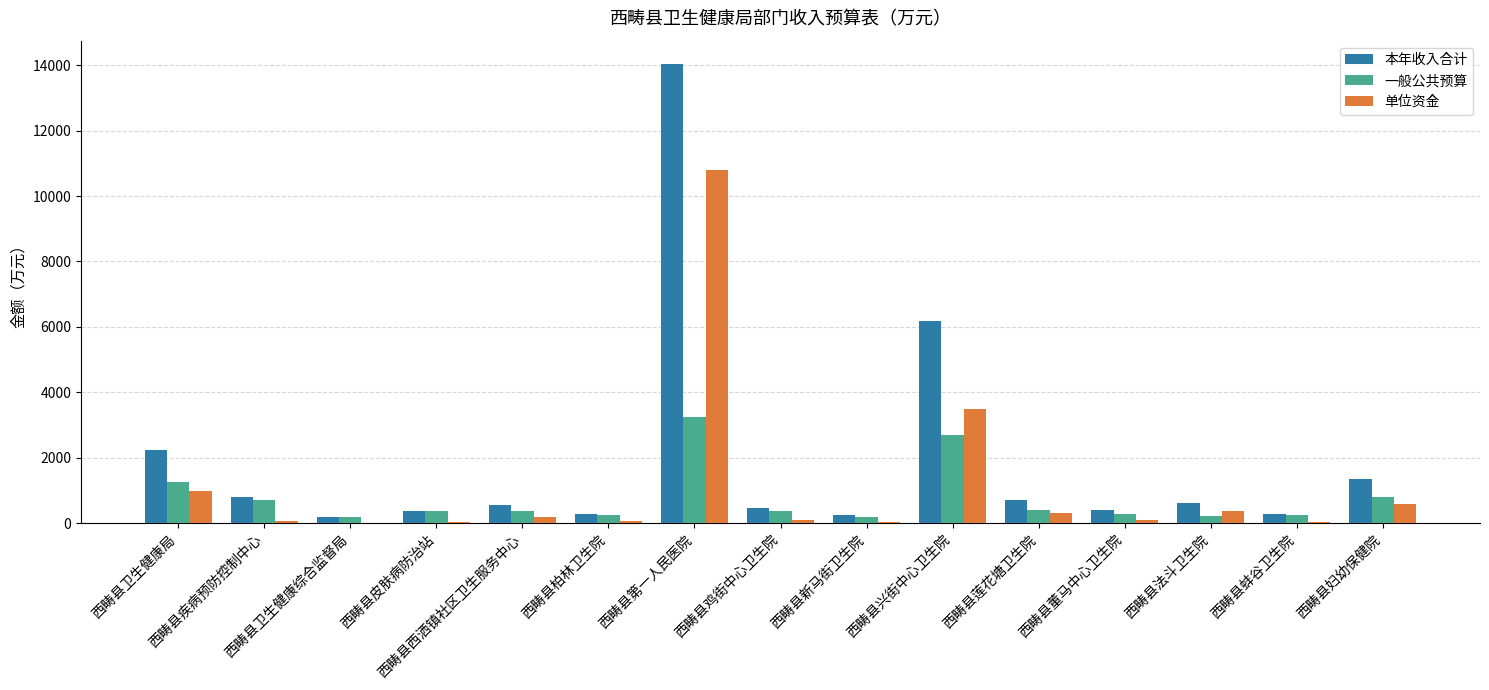

At which category is the sum across all series the highest?

西畴县第一人民医院